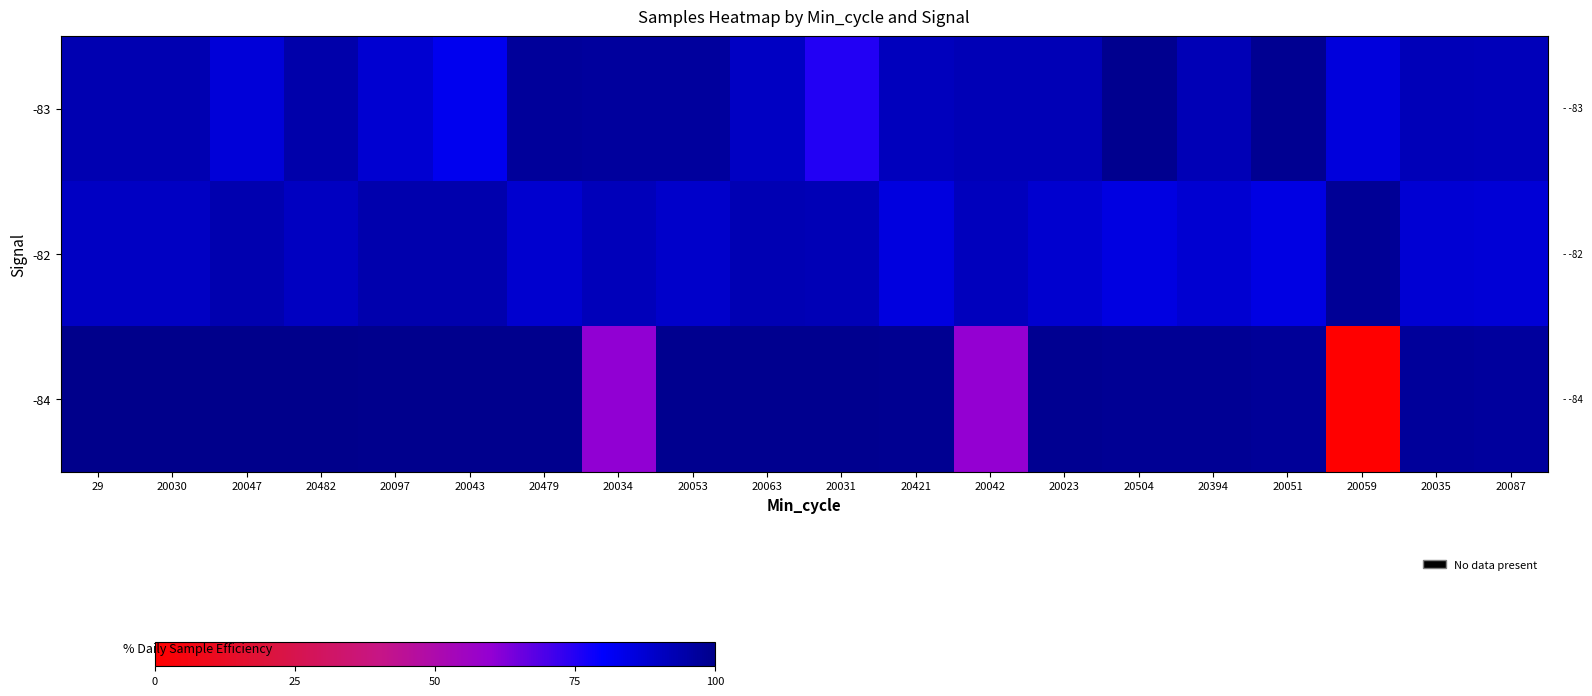

Which has a higher value, 20097 or 20034?

20034